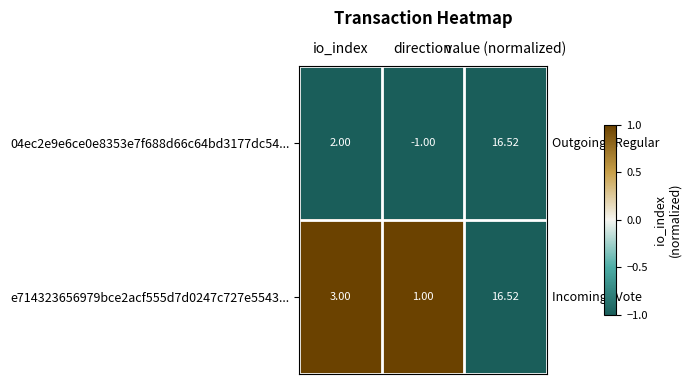

At which category is the sum across all series the highest?

value (normalized)